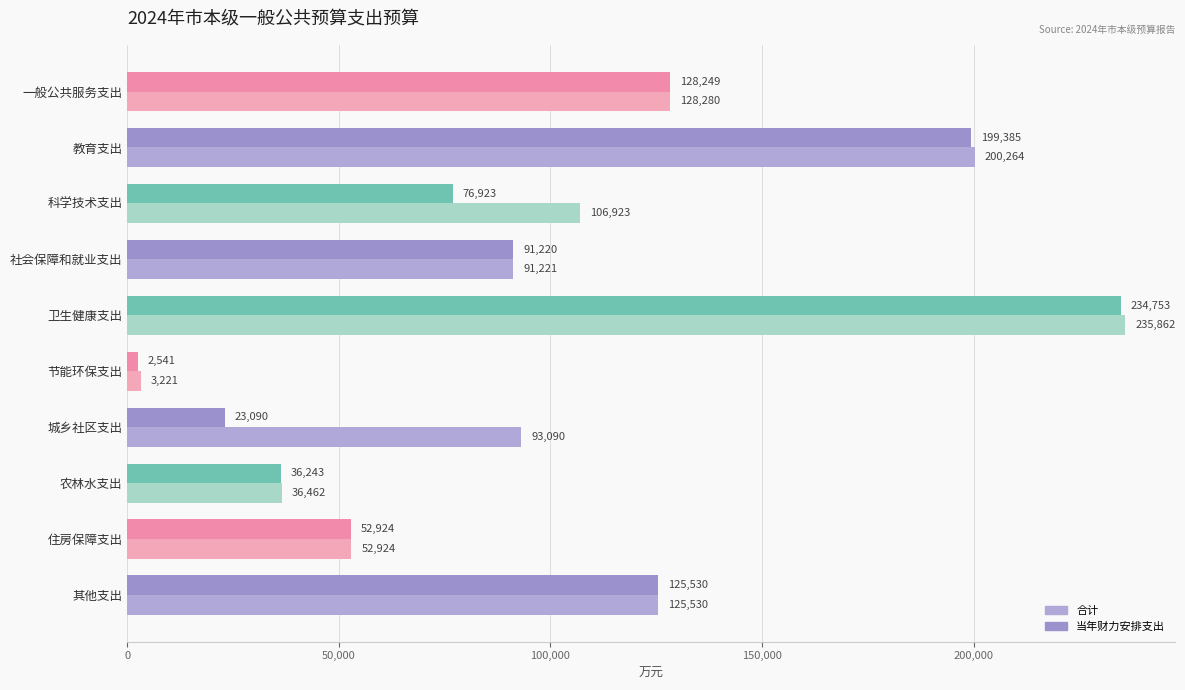

How many values in the 合计 series are below 106923?

5